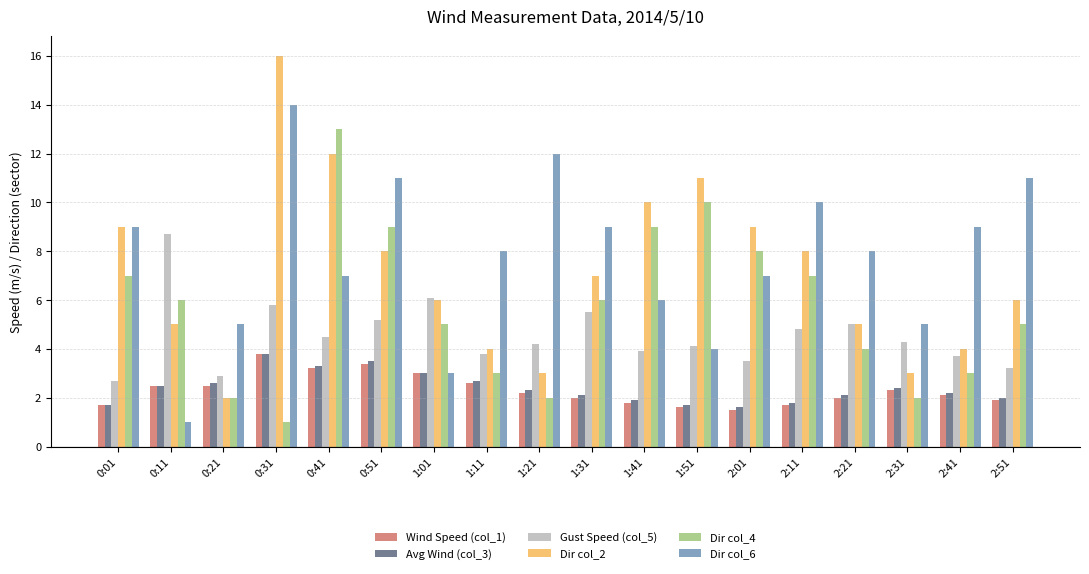

Between 0:31 and 1:01, which series saw the biggest shift?

Dir col_6